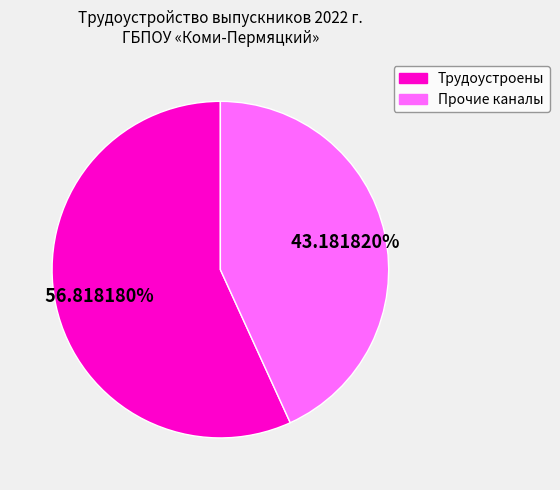

Is there a majority slice in this chart?

Yes